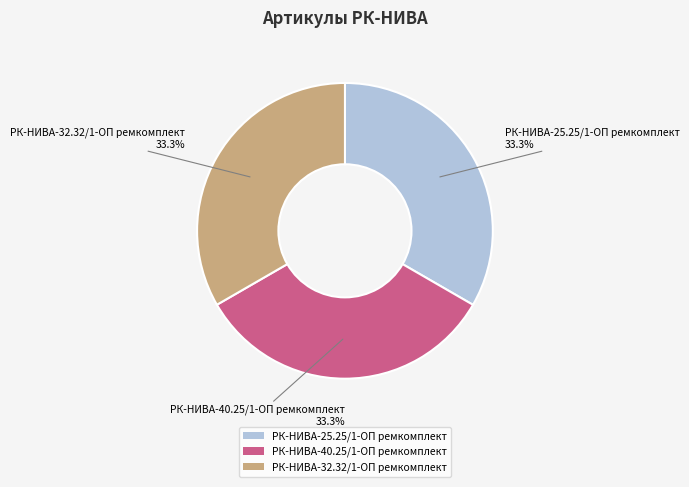

What is the ratio of the value at РК-НИВА-25.25/1-ОП ремкомплект to the value at РК-НИВА-32.32/1-ОП ремкомплект?

1.0